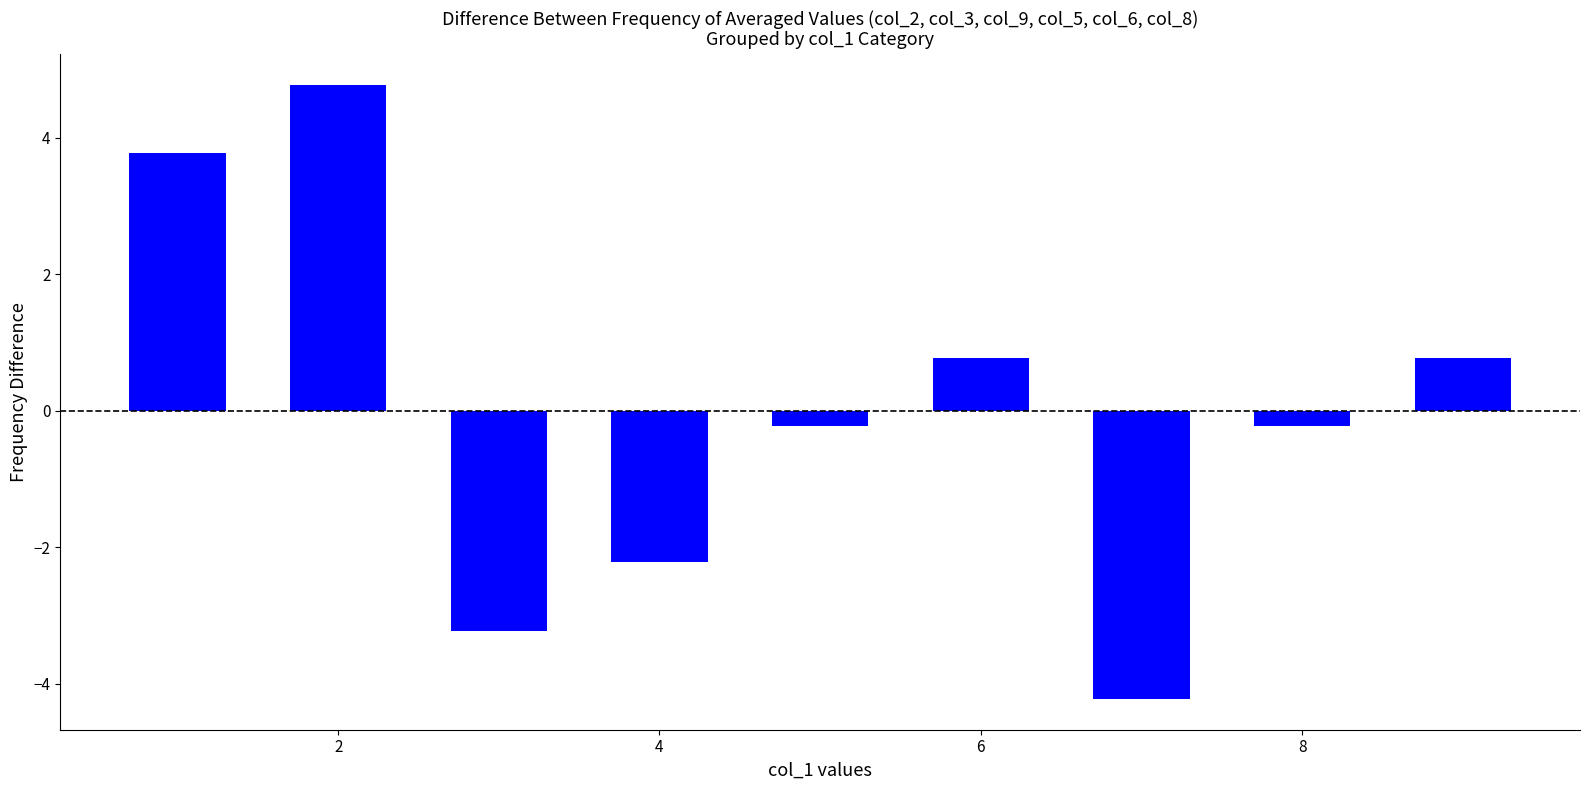

Reading right to left, extract all data points from this chart.

0.8	-0.2	-4.2	0.8	-0.2	-2.2	-3.2	4.8	3.8